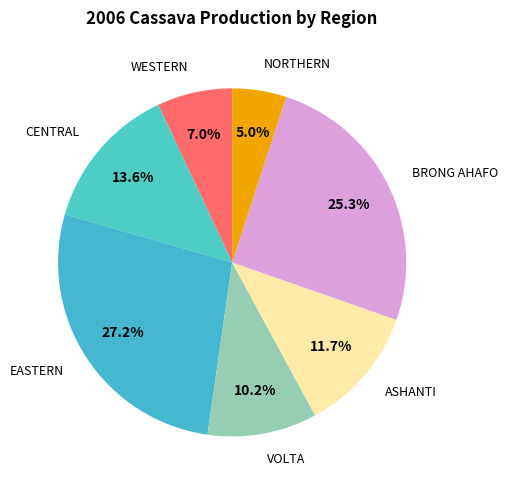

Is there any slice that represents more than half of the pie?

No